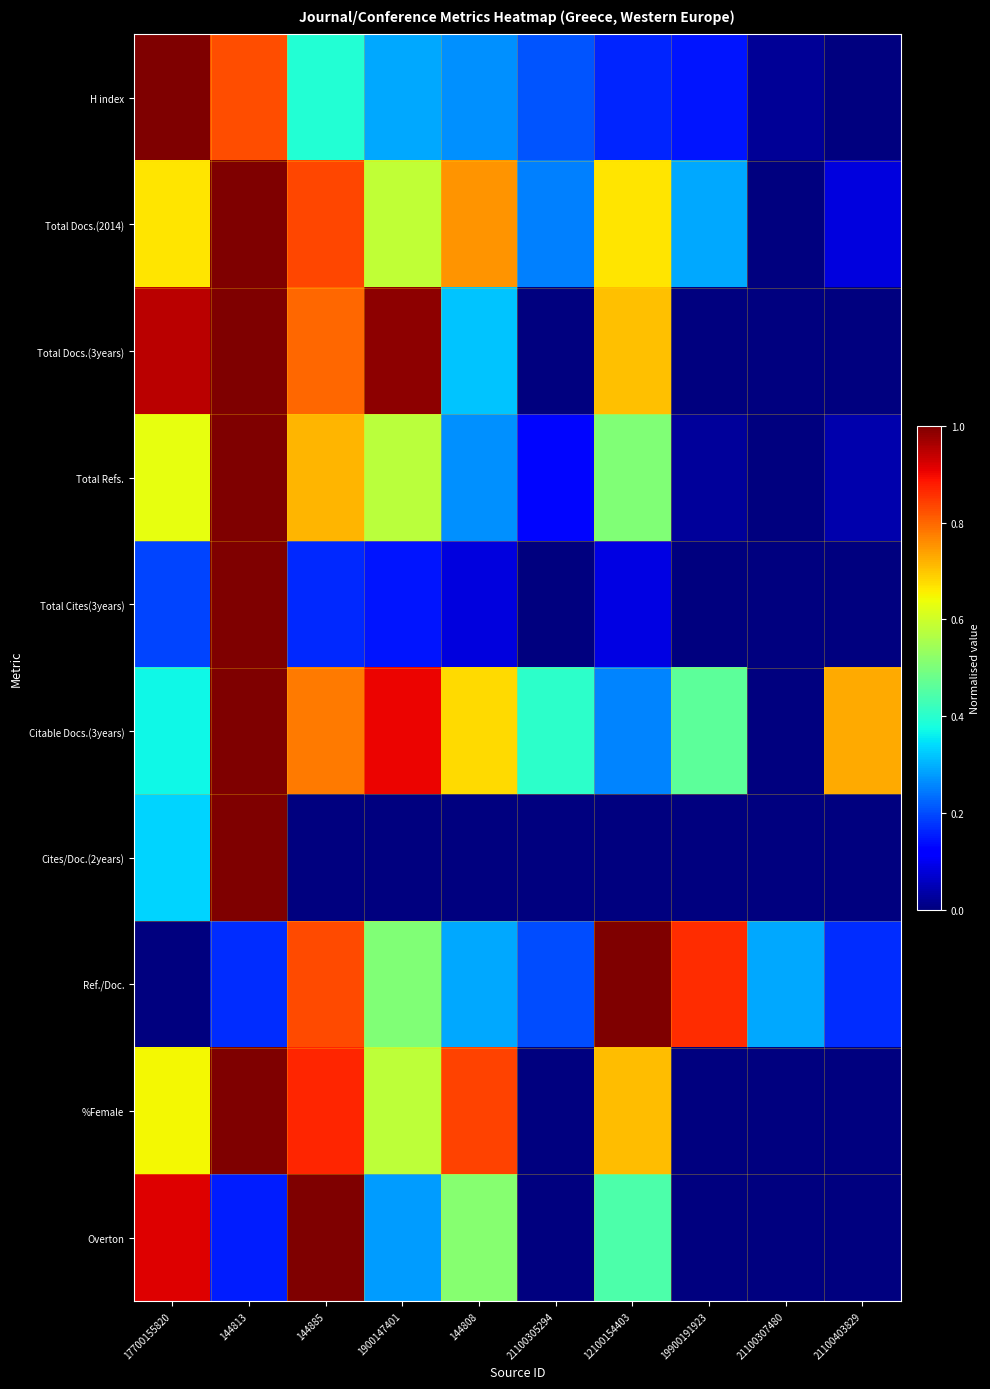

Which label corresponds to the largest value in the chart?

17700155820